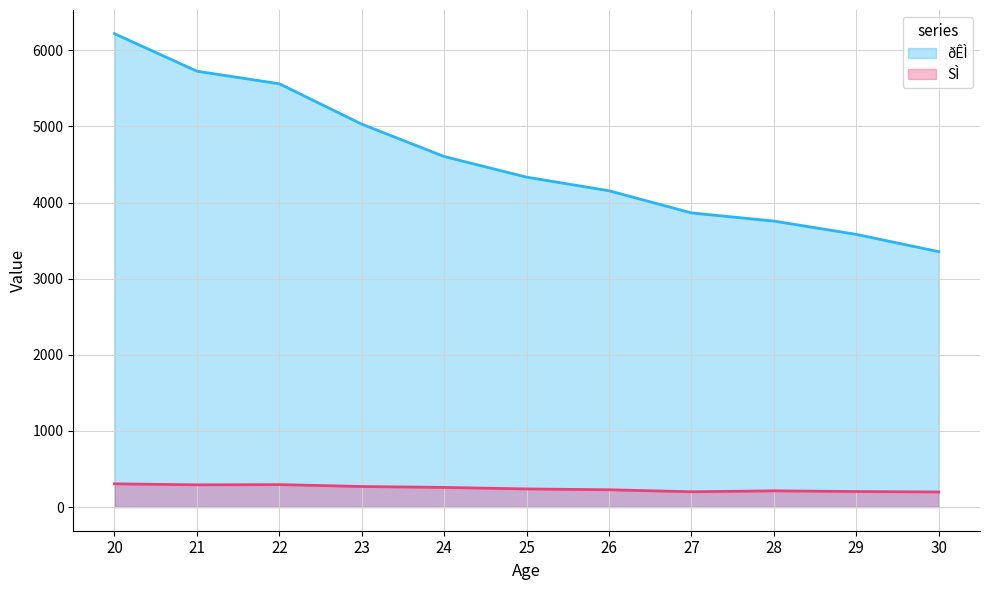

Where does the ðÊÌ series first go above 4334?

20